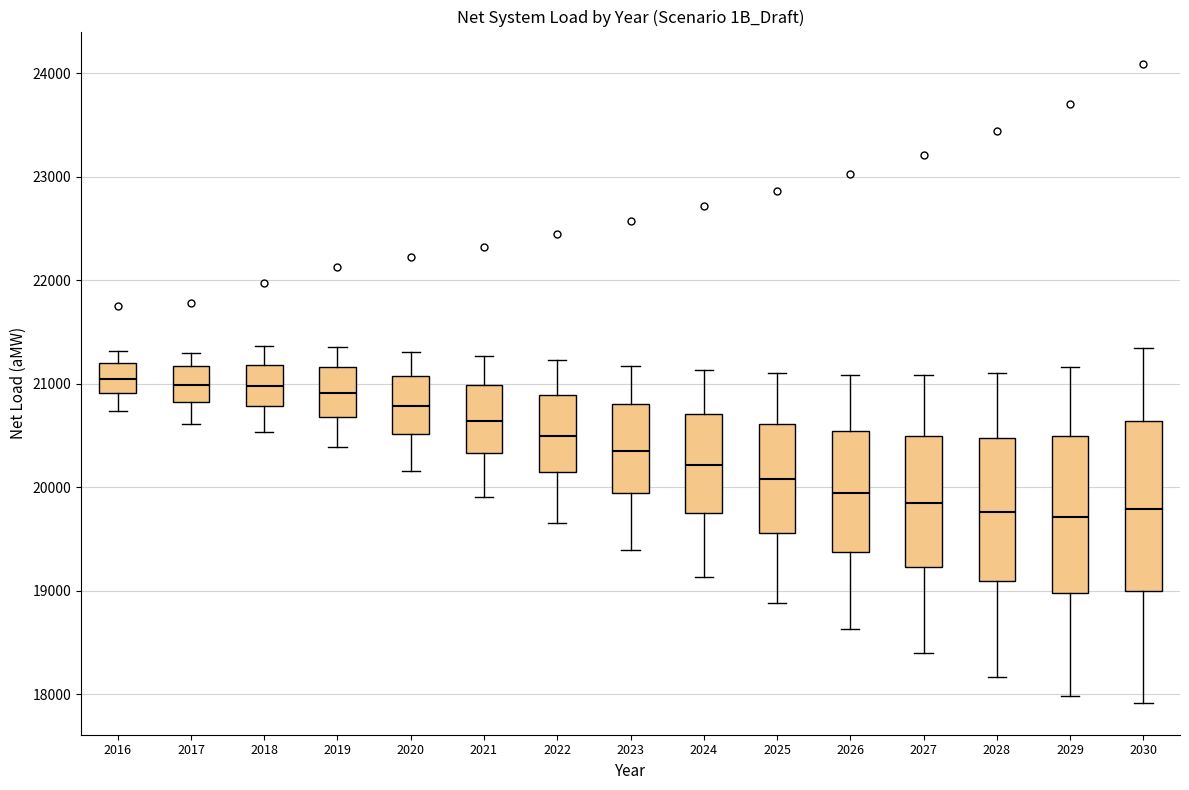

Reading left to right, transcribe this box plot: for each box, give where its median line is, the range the box spans, and where its two whiskers end, as read against the y-axis. The values are not printed on the chart, so give them approximately, as read against the axis.

2016: median 21000, box 20900 to 21200, whiskers 20700 to 21300
2017: median 21000, box 20800 to 21200, whiskers 20600 to 21300
2018: median 21000, box 20800 to 21200, whiskers 20500 to 21400
2019: median 20900, box 20700 to 21200, whiskers 20400 to 21400
2020: median 20800, box 20500 to 21100, whiskers 20200 to 21300
2021: median 20600, box 20300 to 21000, whiskers 19900 to 21300
2022: median 20500, box 20100 to 20900, whiskers 19700 to 21200
2023: median 20300, box 19900 to 20800, whiskers 19400 to 21200
2024: median 20200, box 19800 to 20700, whiskers 19100 to 21100
2025: median 20100, box 19600 to 20600, whiskers 18900 to 21100
2026: median 19900, box 19400 to 20500, whiskers 18600 to 21100
2027: median 19800, box 19200 to 20500, whiskers 18400 to 21100
2028: median 19800, box 19100 to 20500, whiskers 18200 to 21100
2029: median 19700, box 19000 to 20500, whiskers 18000 to 21200
2030: median 19800, box 19000 to 20600, whiskers 17900 to 21300